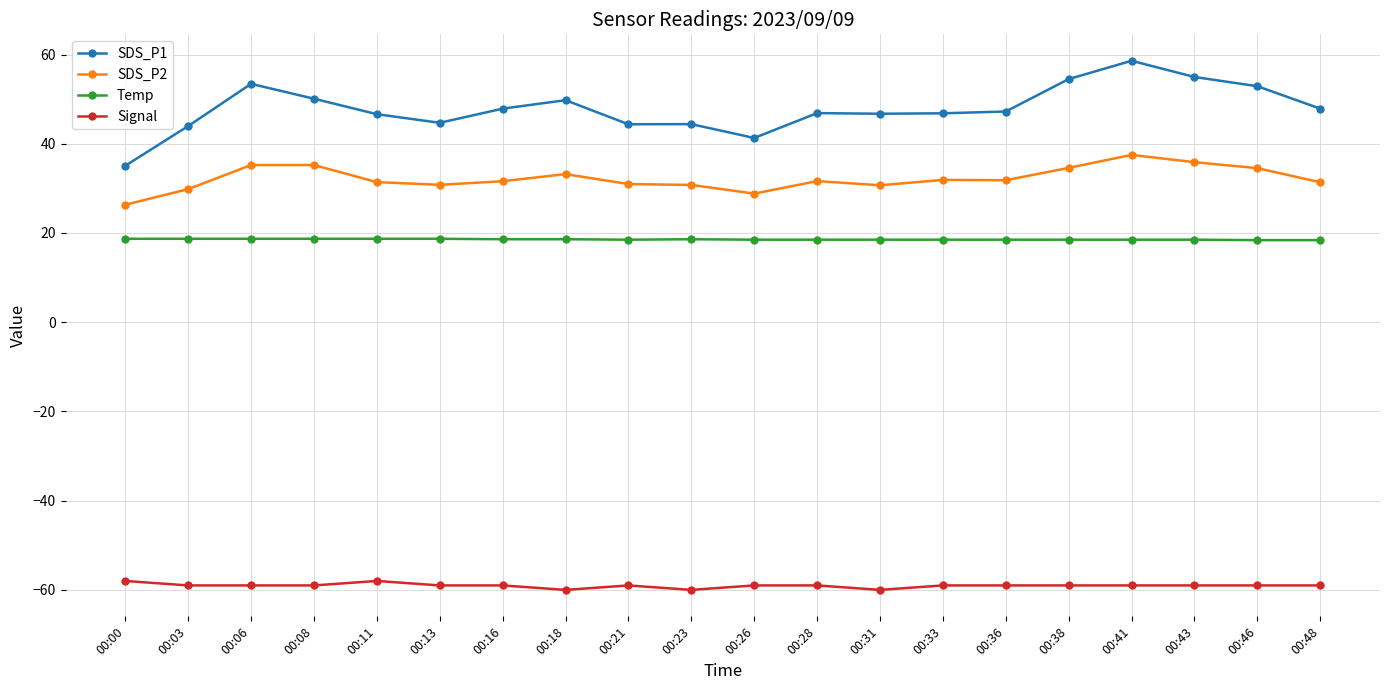

True or false: SDS_P2 and Temp intersect in this chart.

False